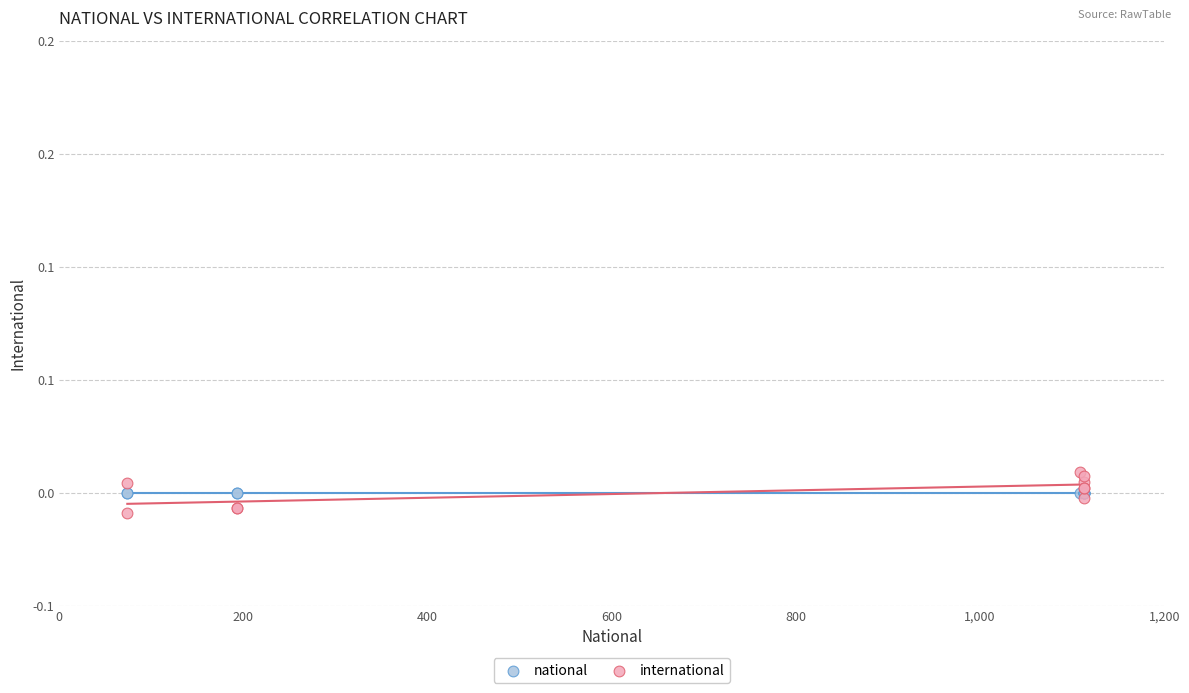

Which series reaches the maximum Y coordinate?

international